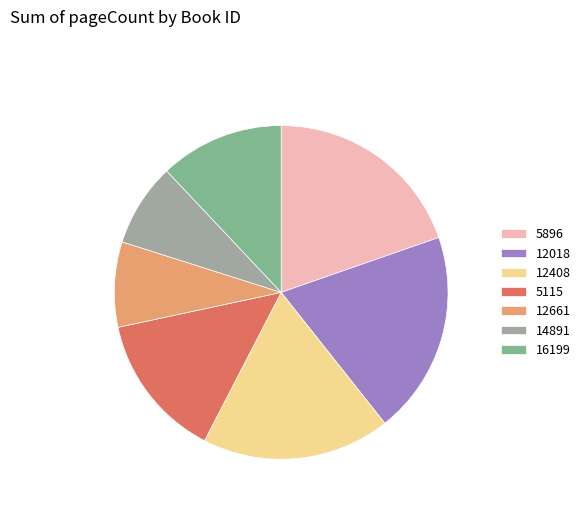

To the nearest percent, what is the average slice percentage?

14%